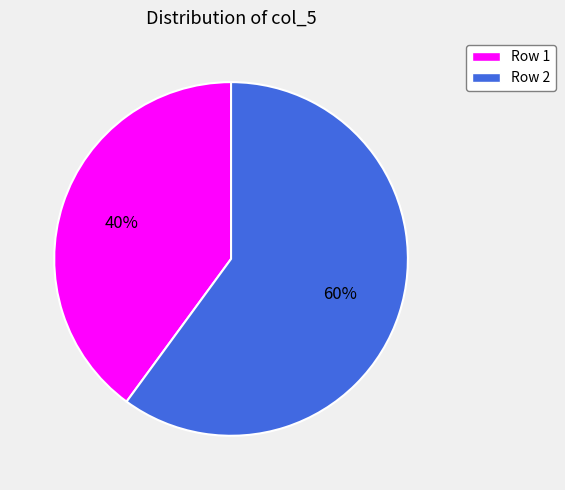

To the nearest percent, what is the average slice percentage?

50%